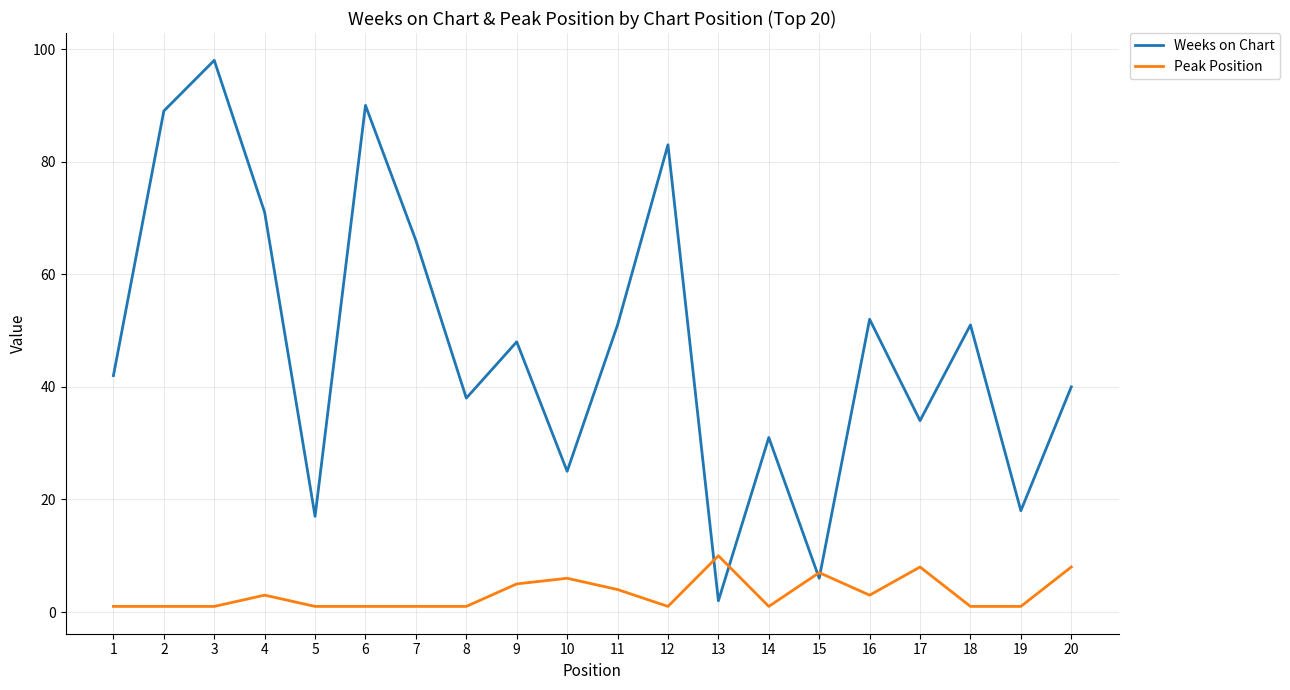

At which category is the sum across all series the highest?

3